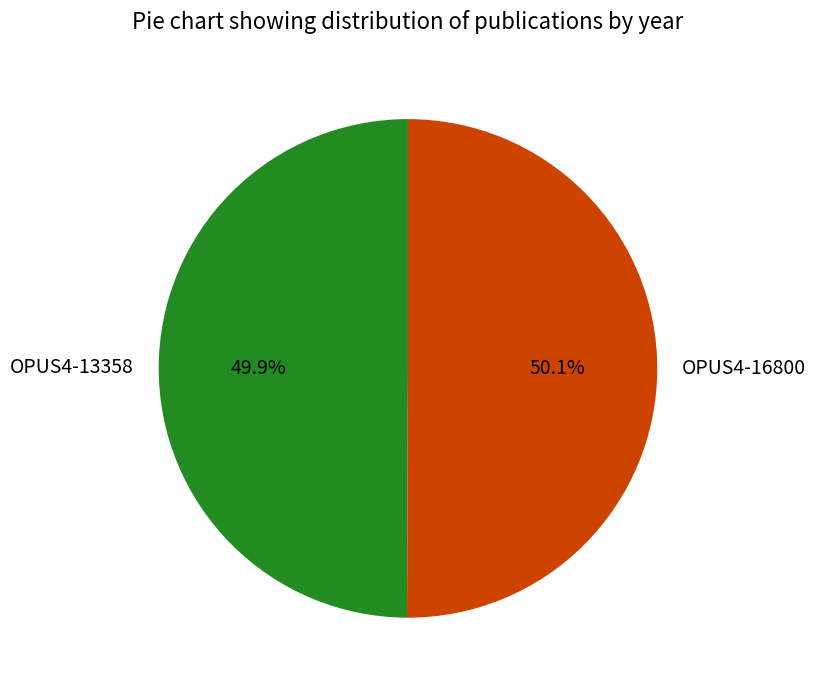

The OPUS4-16800 slice represents 50% of the pie. True or false?

True